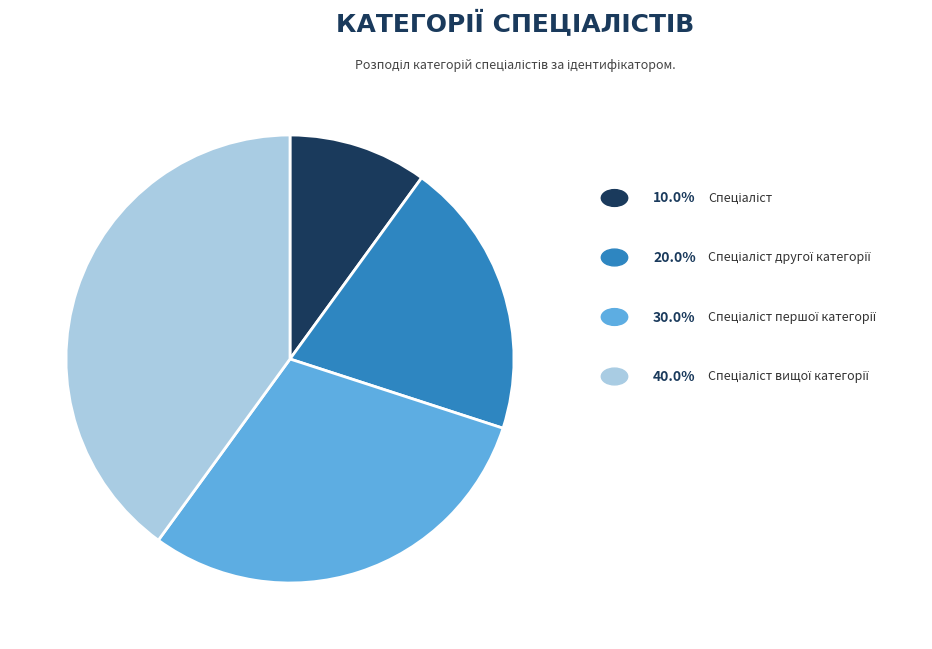

Is there any slice that represents more than half of the pie?

No